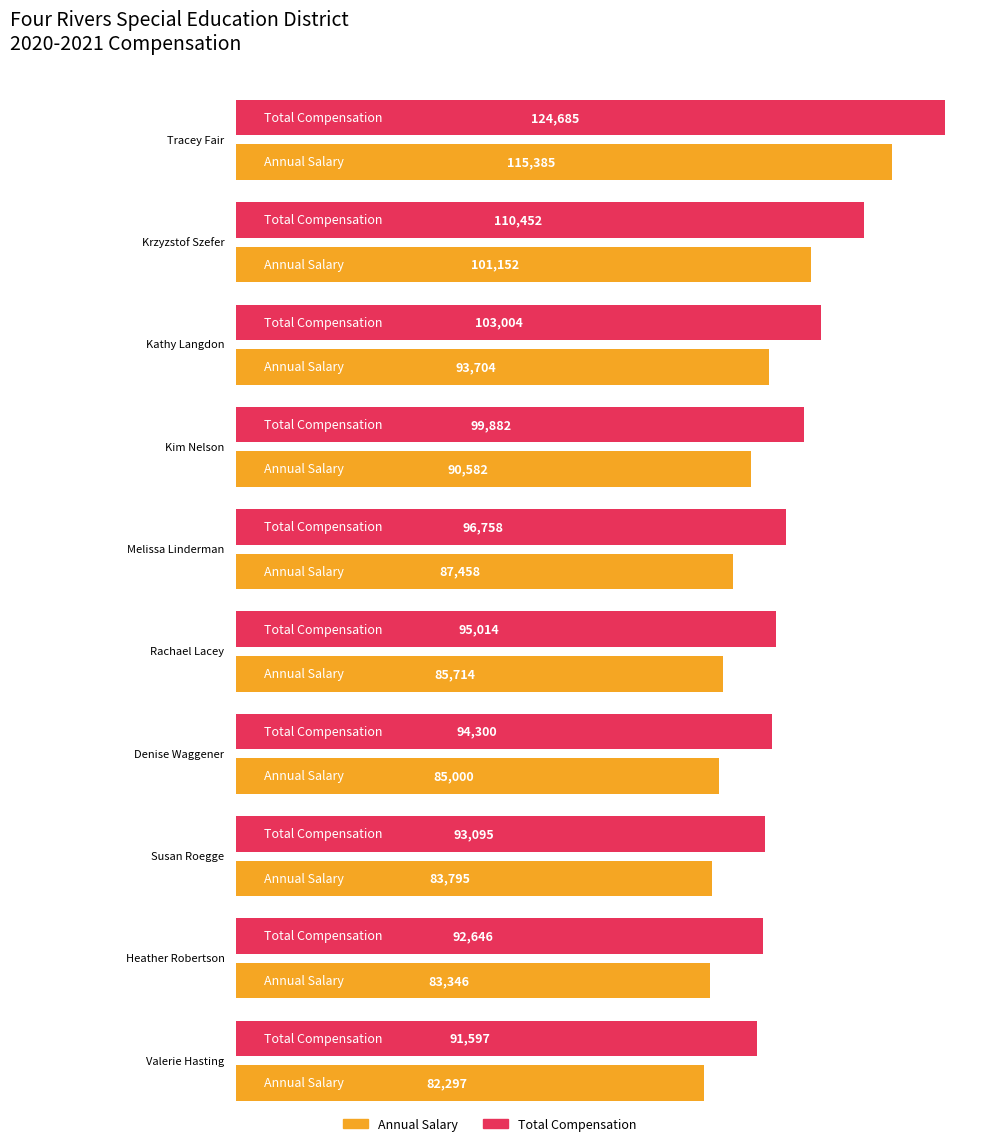

At which label is Total Compensation closest to 108141?

Krzyzstof Szefer